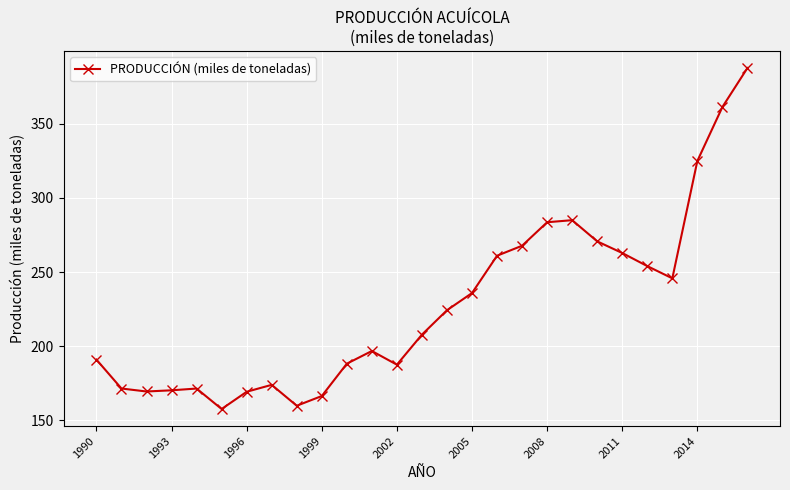

True or false: there are more than 2 points higher than both neighbors.

True